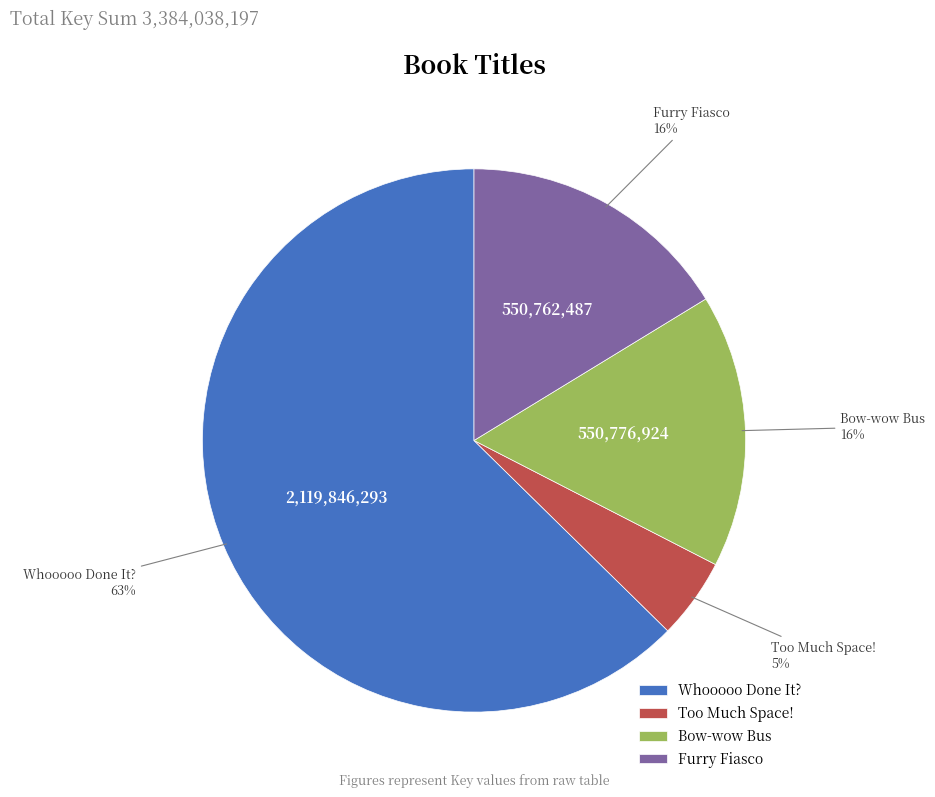

Is Whooooo Done It? the majority of the pie?

Yes